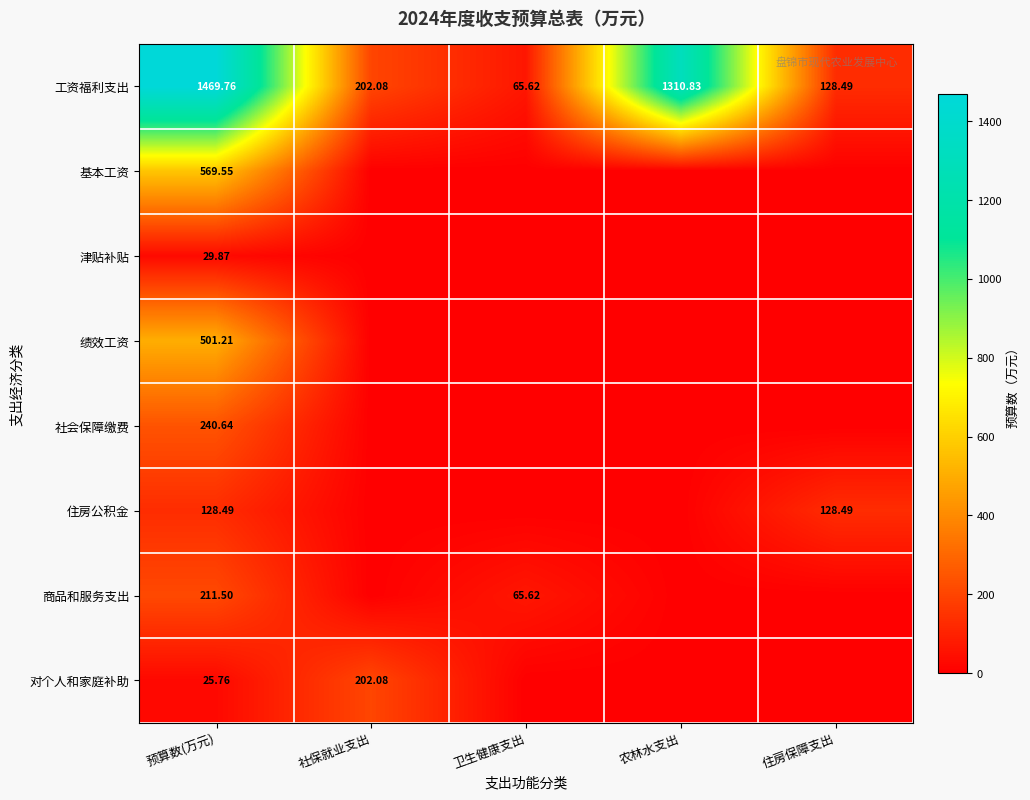

At which label is 工资福利支出 closest to 767?

农林水支出